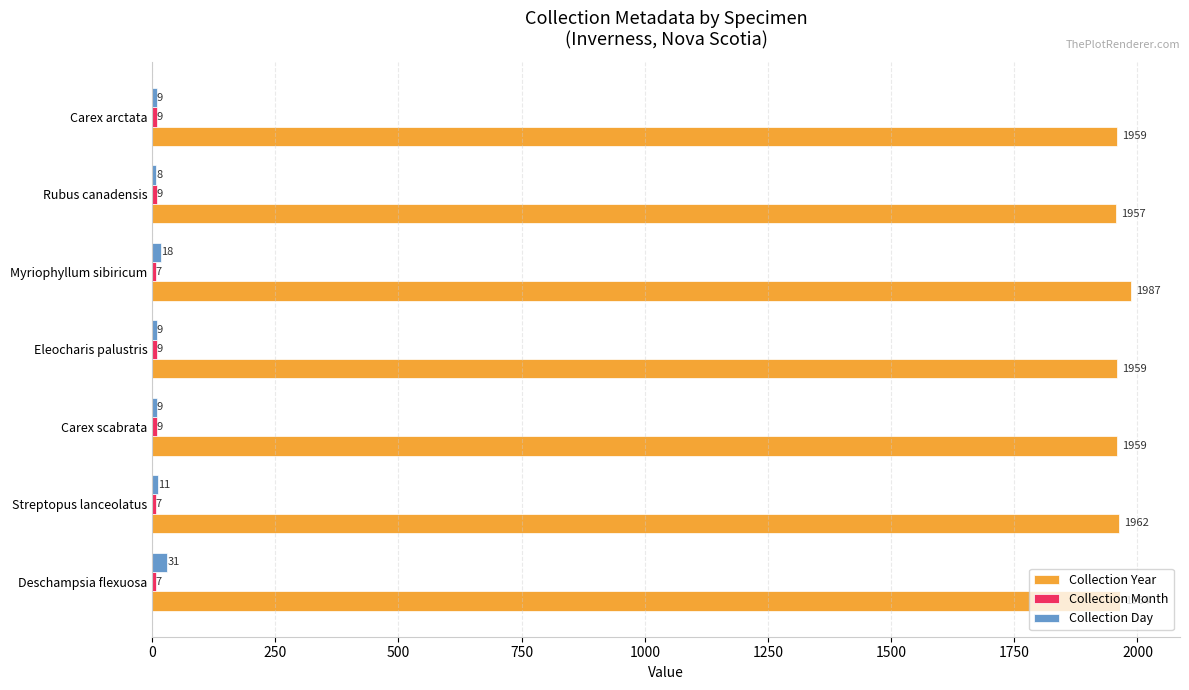

What is the average value of the Collection Year series?

1964